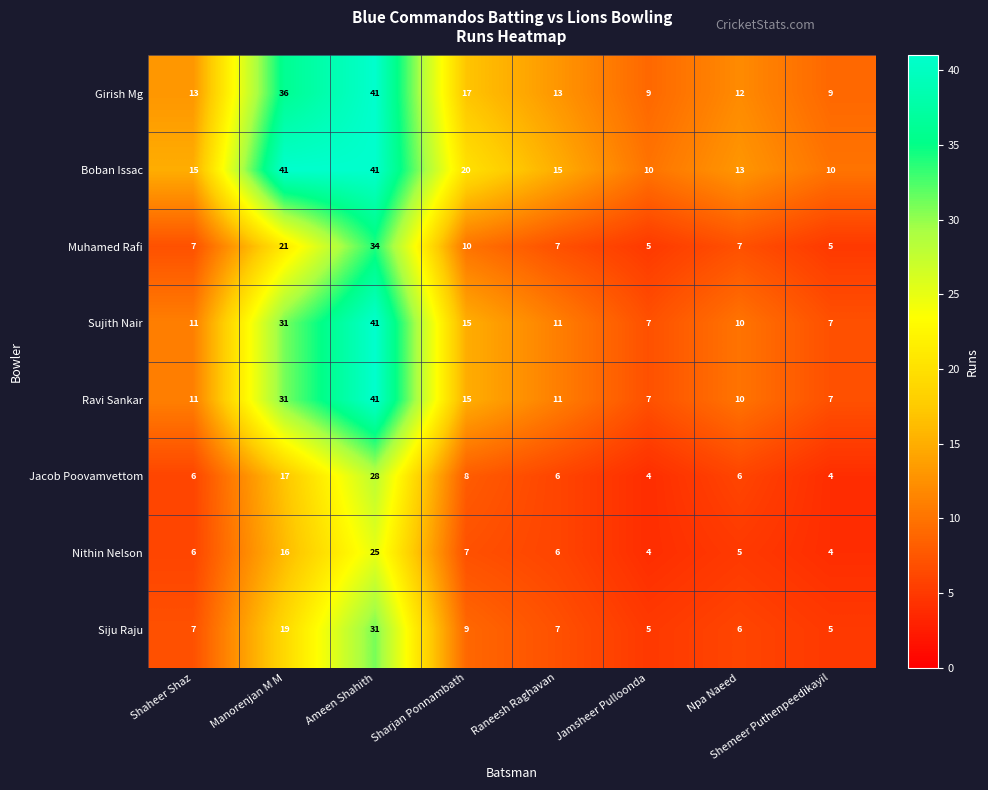

What is the sum of all Boban Issac values?

165